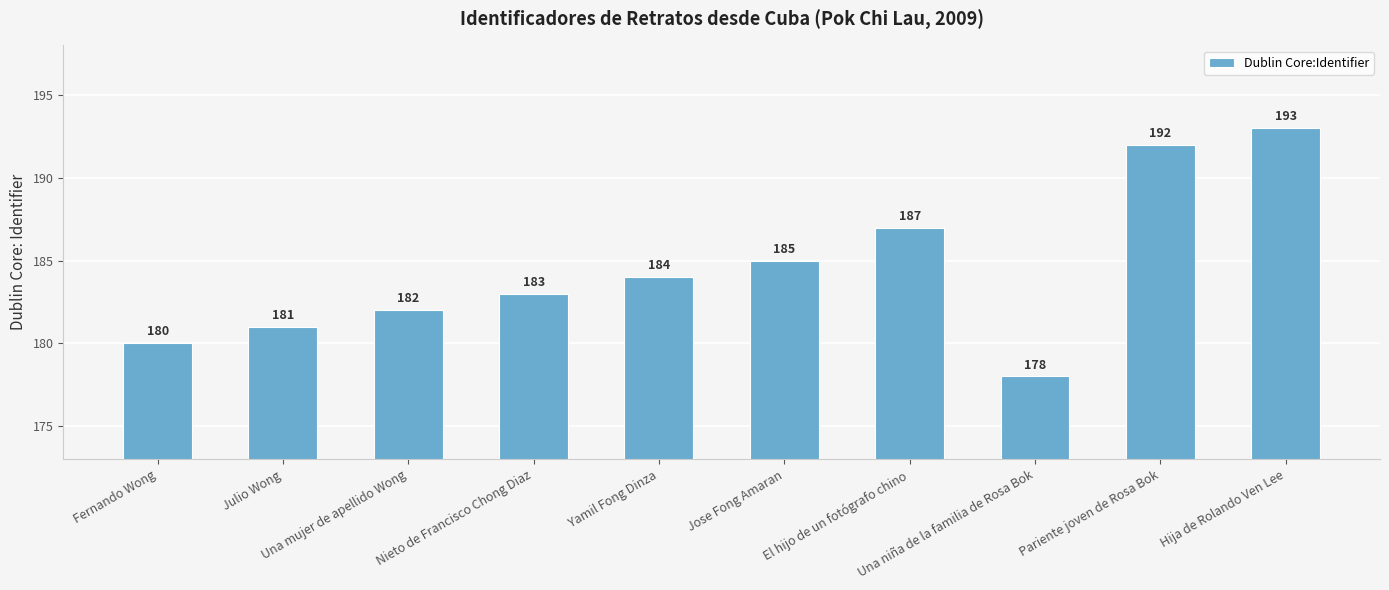

Are the bars horizontal?

No